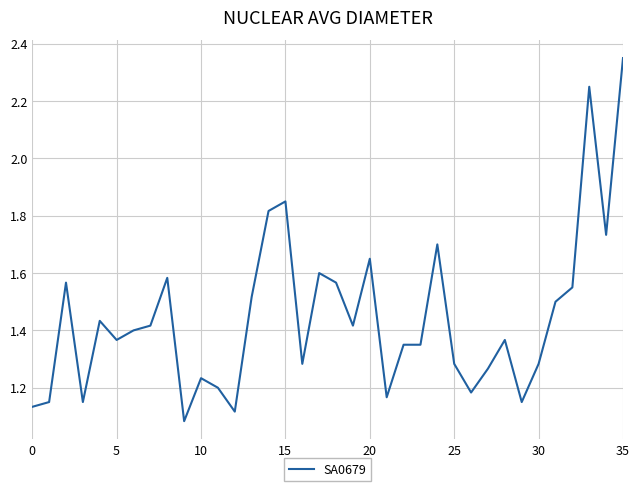

What is the minimum value shown in the chart?

1.1